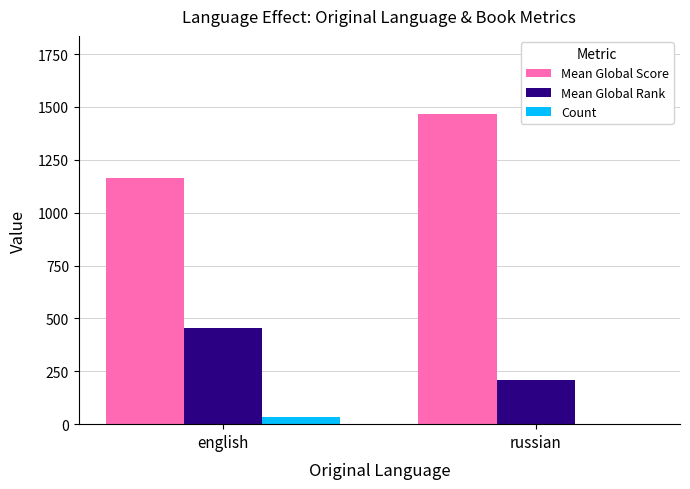

What is the sum of all Count values?

35.0